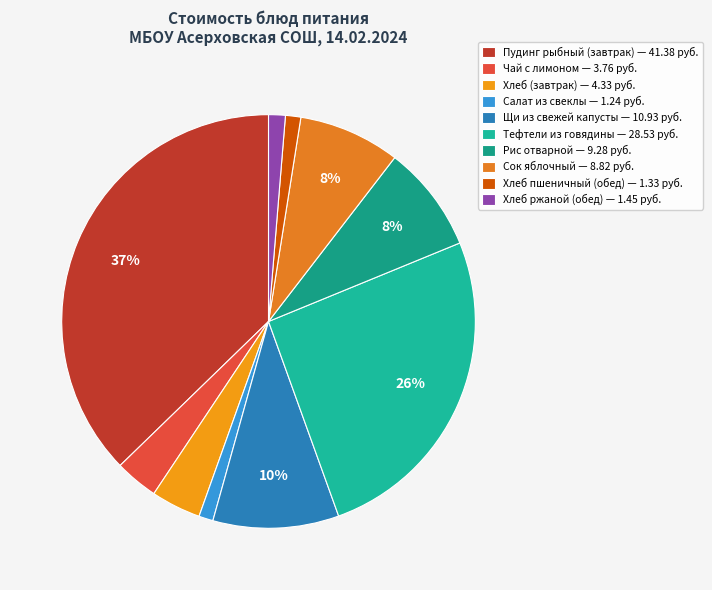

Combined, what portion of the pie is Хлеб (завтрак) and Щи из свежей капусты?

13.7%